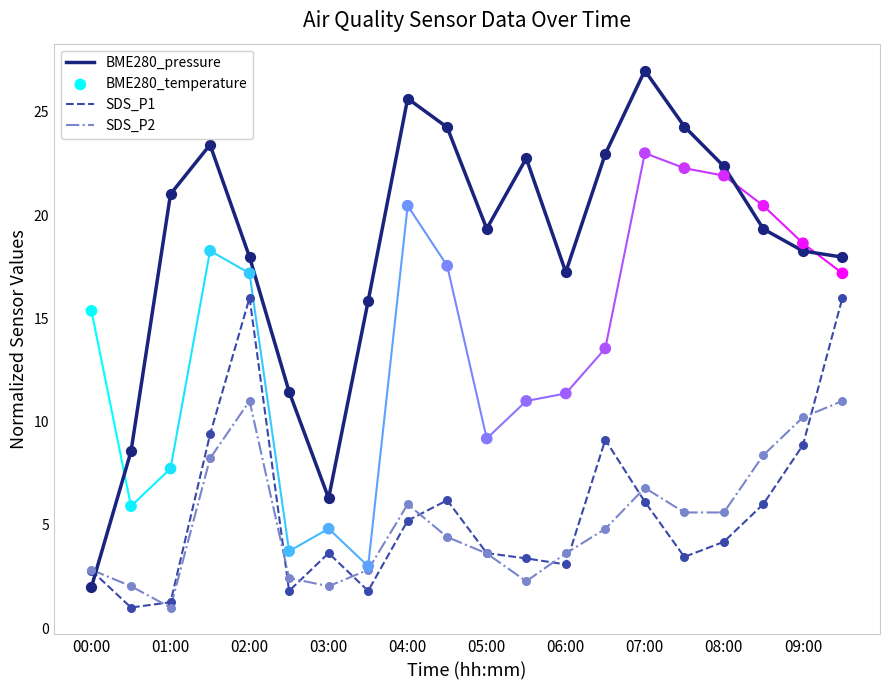

Which series has the largest Y range (max minus min)?

BME280_pressure